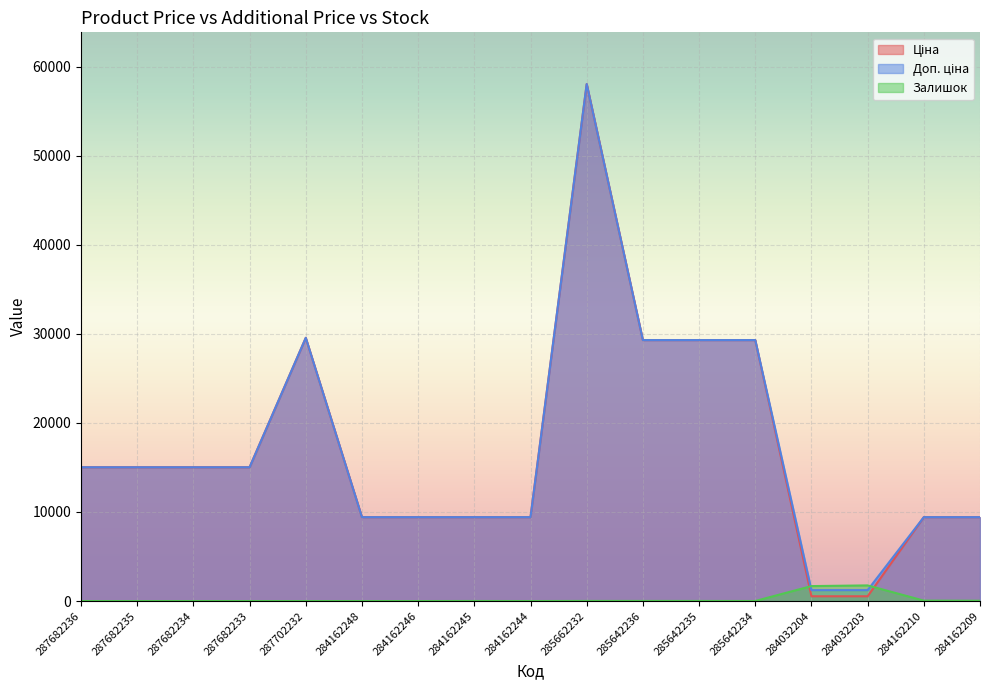

Reading left to right, what are all the values shown in this chart?

Ціна: 15019.2	15019.2	15019.2	15019.2	29548.9	9416.9	9416.9	9416.9	9416.9	58037.0	29294.9	29294.9	29294.9	535.4	535.4	9416.9	9416.9
Доп. ціна: 15019.2	15019.2	15019.2	15019.2	29548.9	9416.9	9416.9	9416.9	9416.9	58037.0	29294.9	29294.9	29294.9	1227.2	1227.2	9416.9	9416.9
Залишок: 0.0	0.0	0.0	0.0	0.0	0.0	0.0	7.0	1.0	12.0	12.0	11.0	6.0	1680.0	1756.0	48.0	34.0